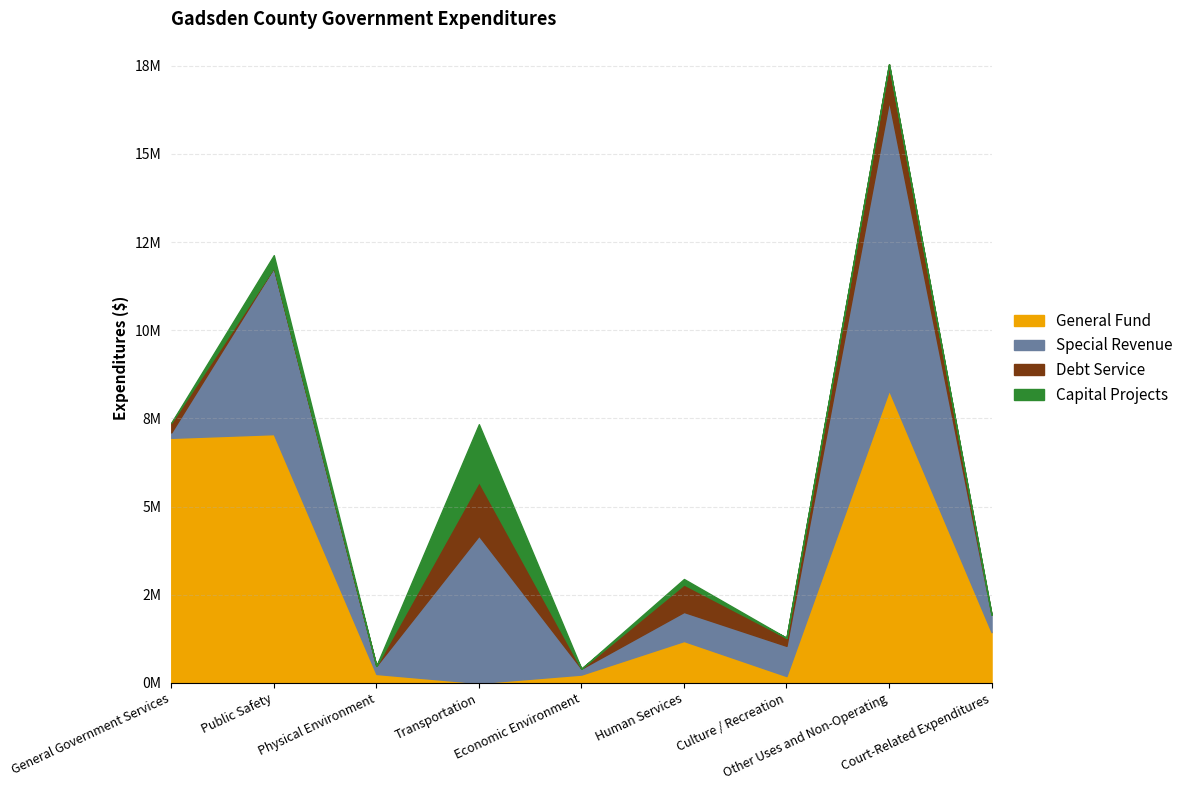

How many positive values does the Debt Service series have?

5